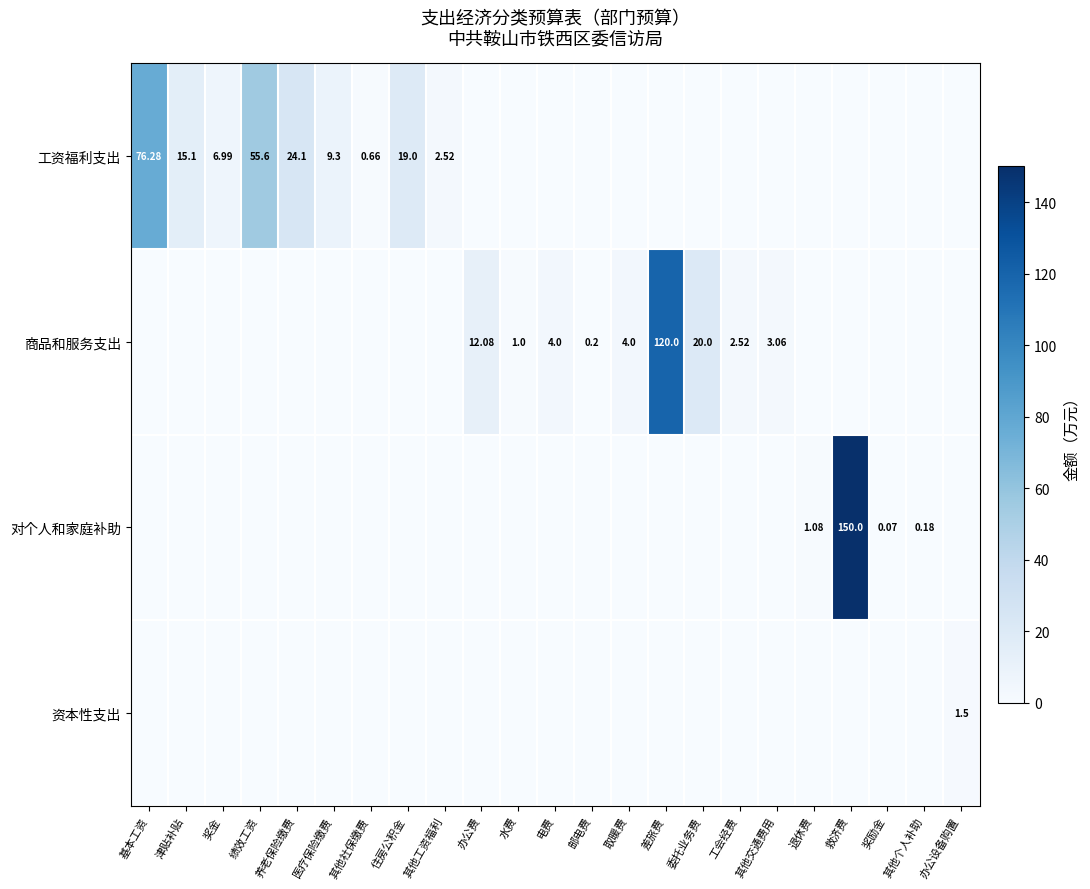

Is it true that 对个人和家庭补助 equals 0.0 at 住房公积金?

True